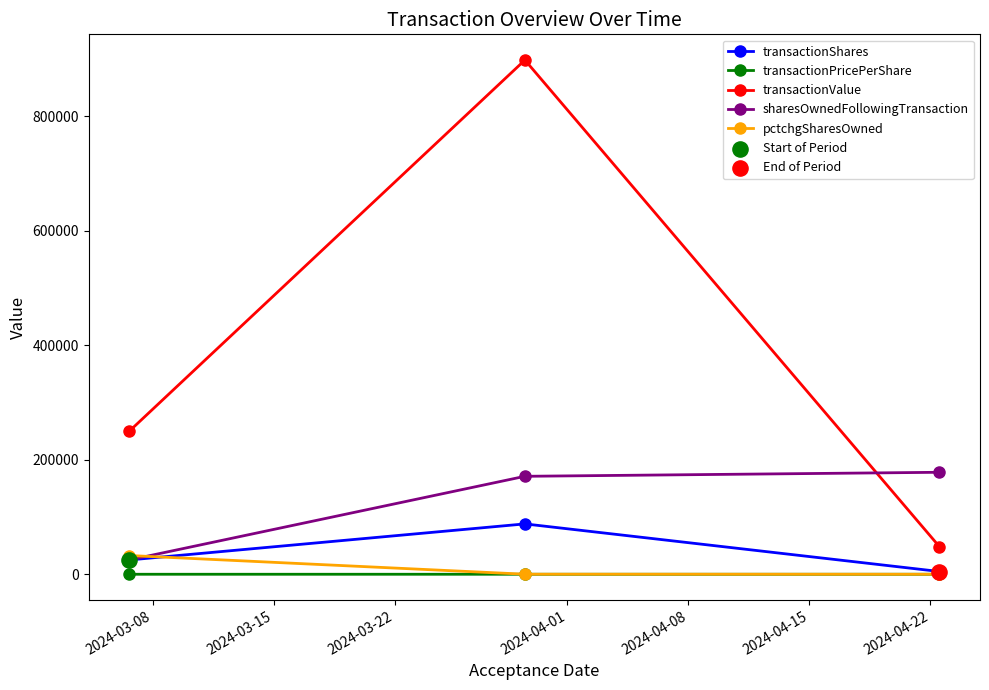

Which series has the largest total across all categories?

transactionValue